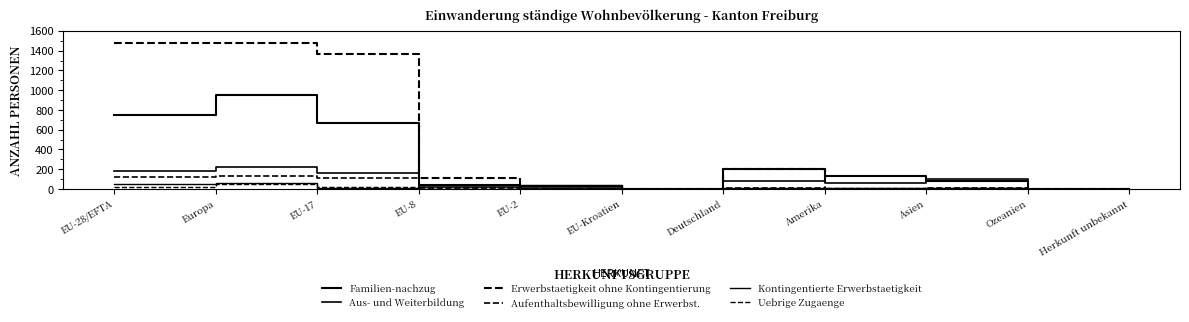

Does the chart display data point markers on the line(s)?

No